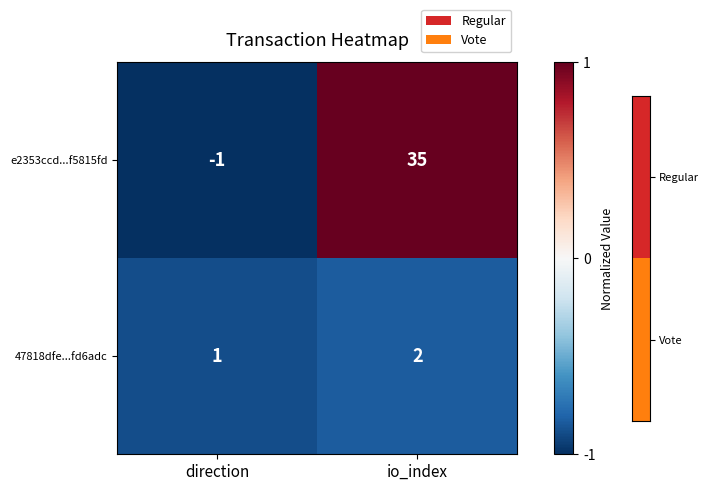

At which label is e2353ccd...f5815fd closest to 17?

direction